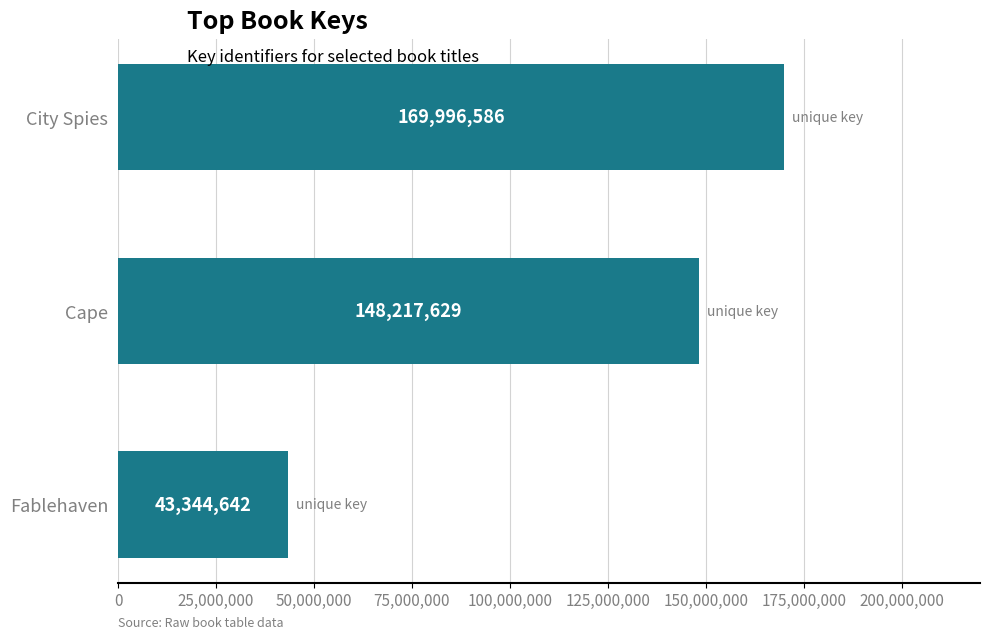

Count the values in the range 43344642 to 169996586.

3